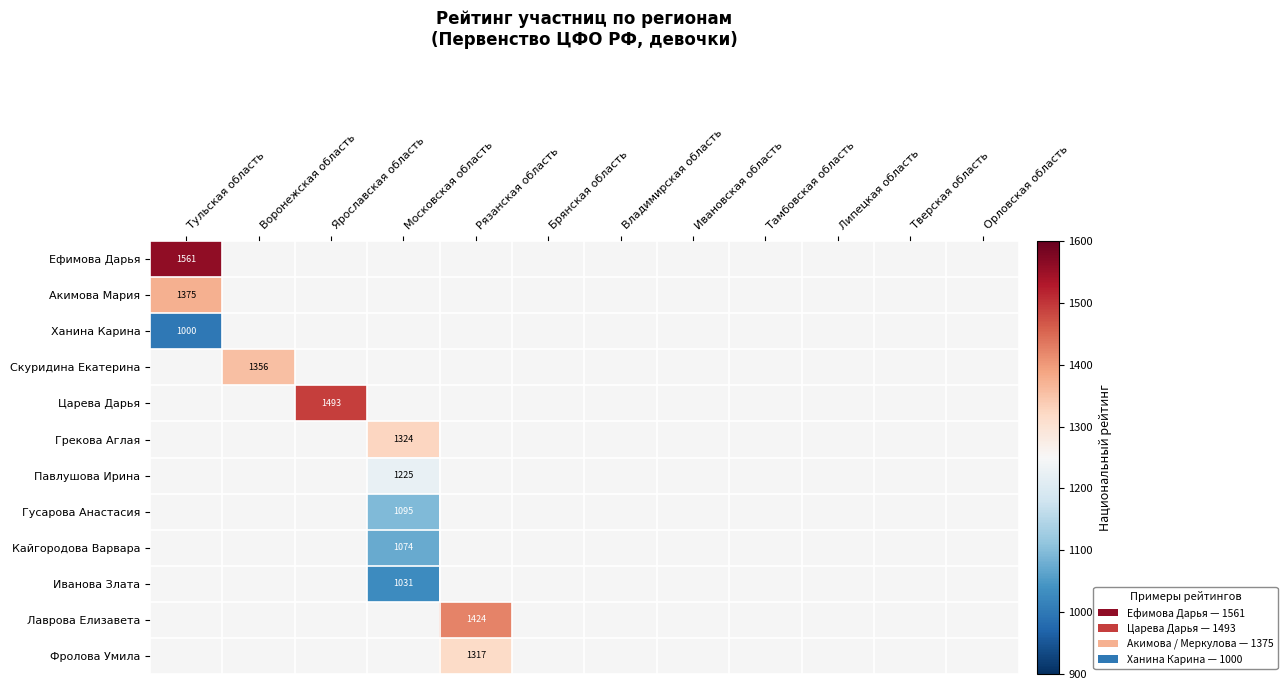

At how many categories does at least one series exceed 1312?

5